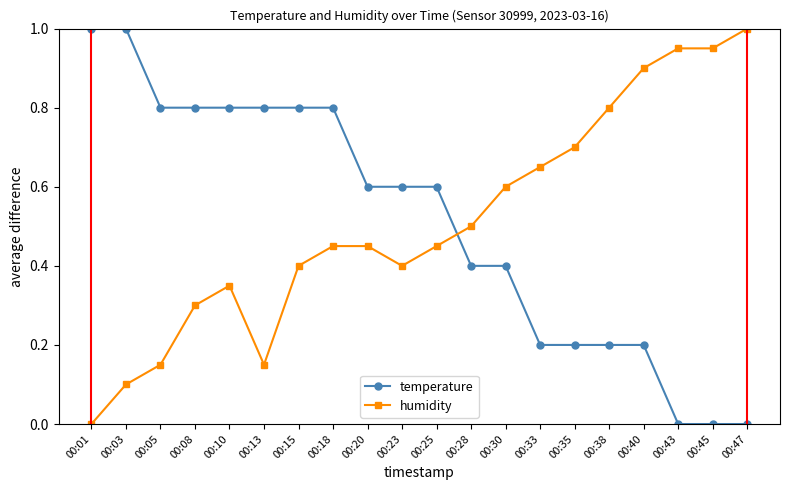

Which series ends up on top after the final intersection of temperature and humidity?

humidity